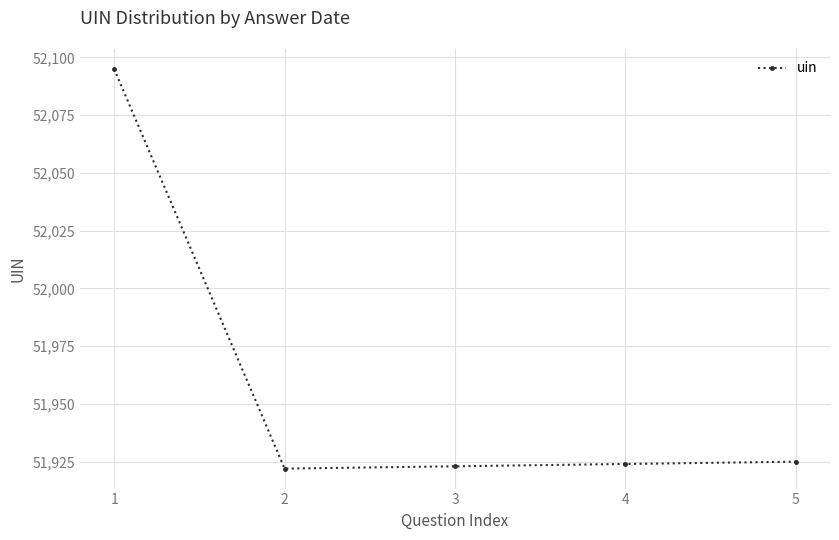

The value at 2 is 51922. True or false?

True